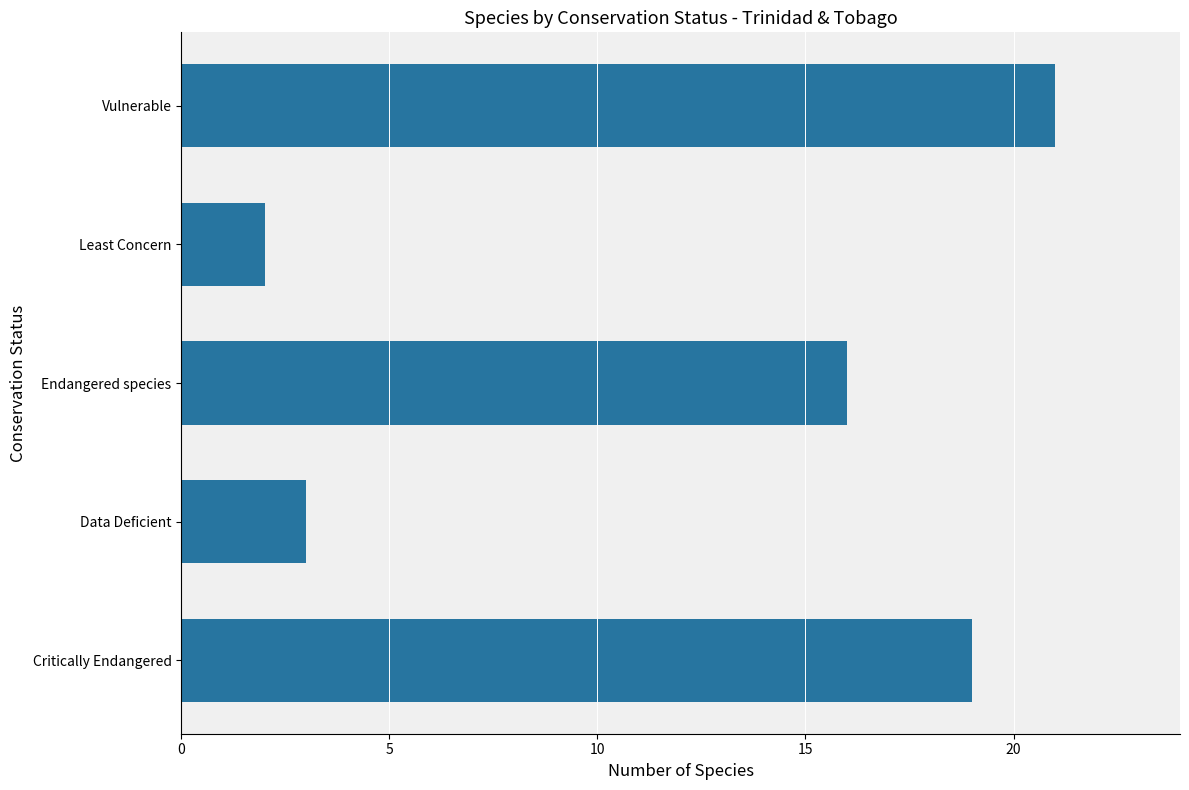

True or false: the data shows 21 at Vulnerable.

True